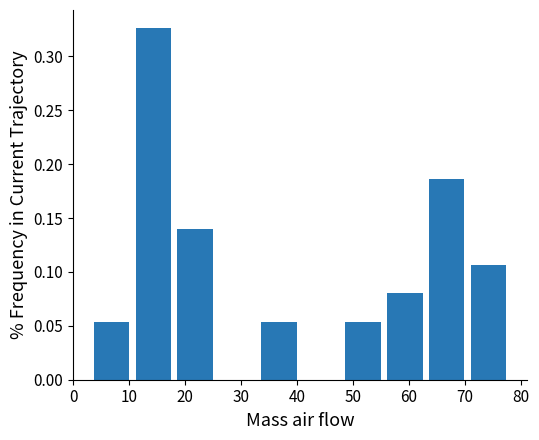

Which range on the x-axis has the tallest bar?

11 to 18